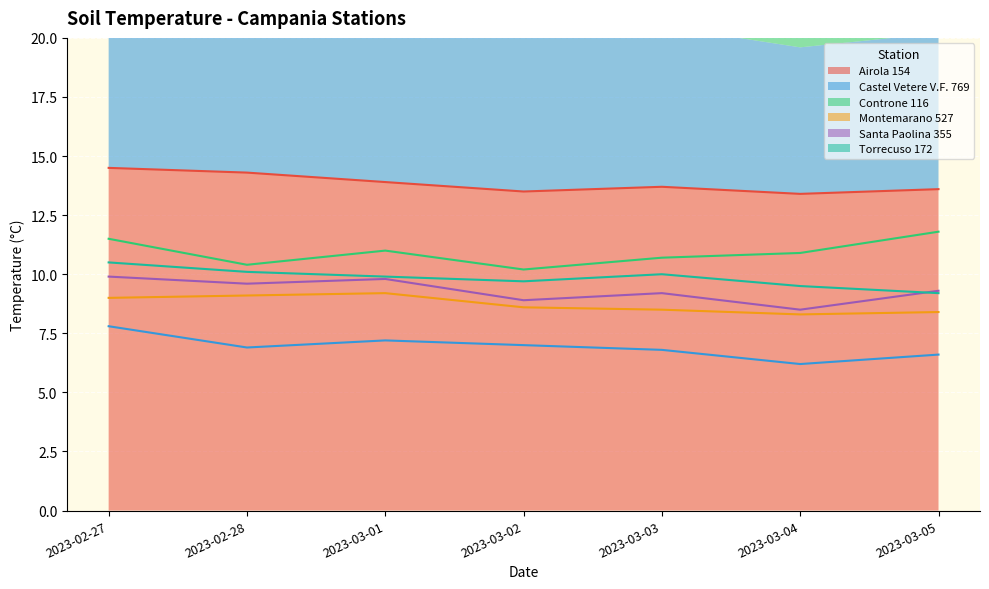

Count the number of data series in this chart.

6